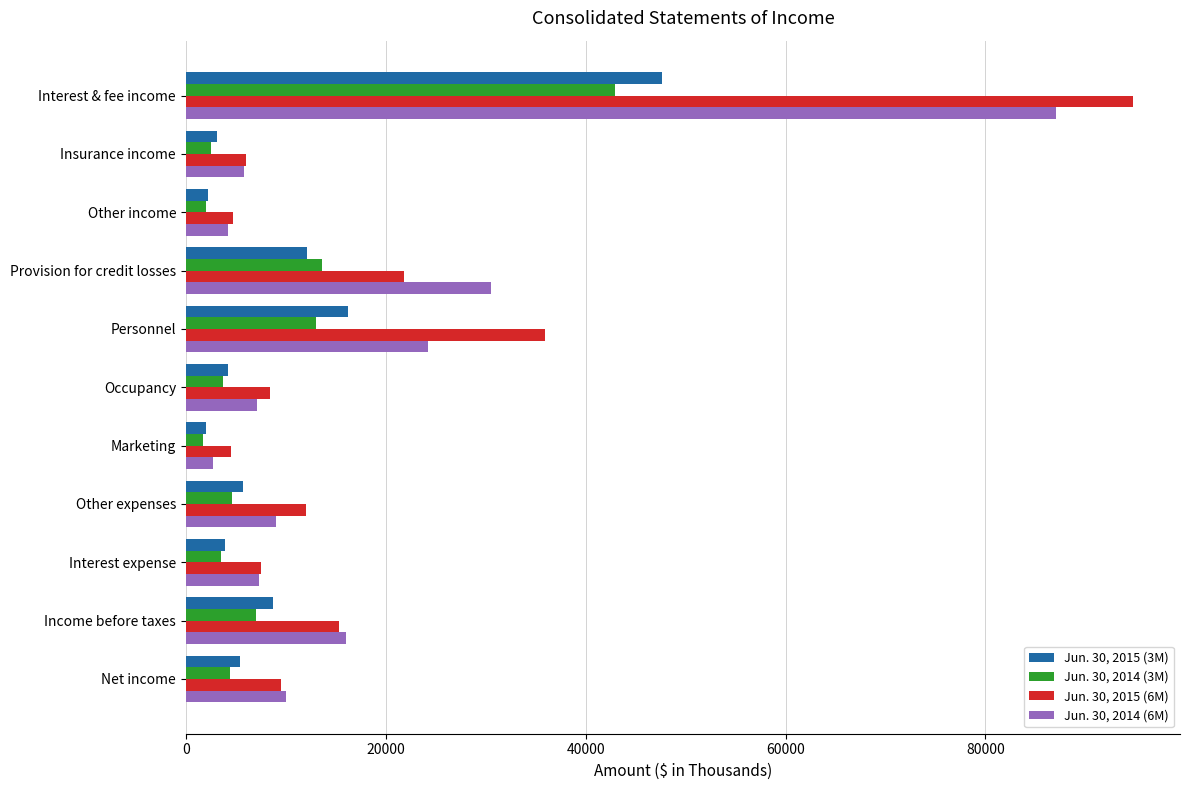

What is the total value across all series at Occupancy?

23483